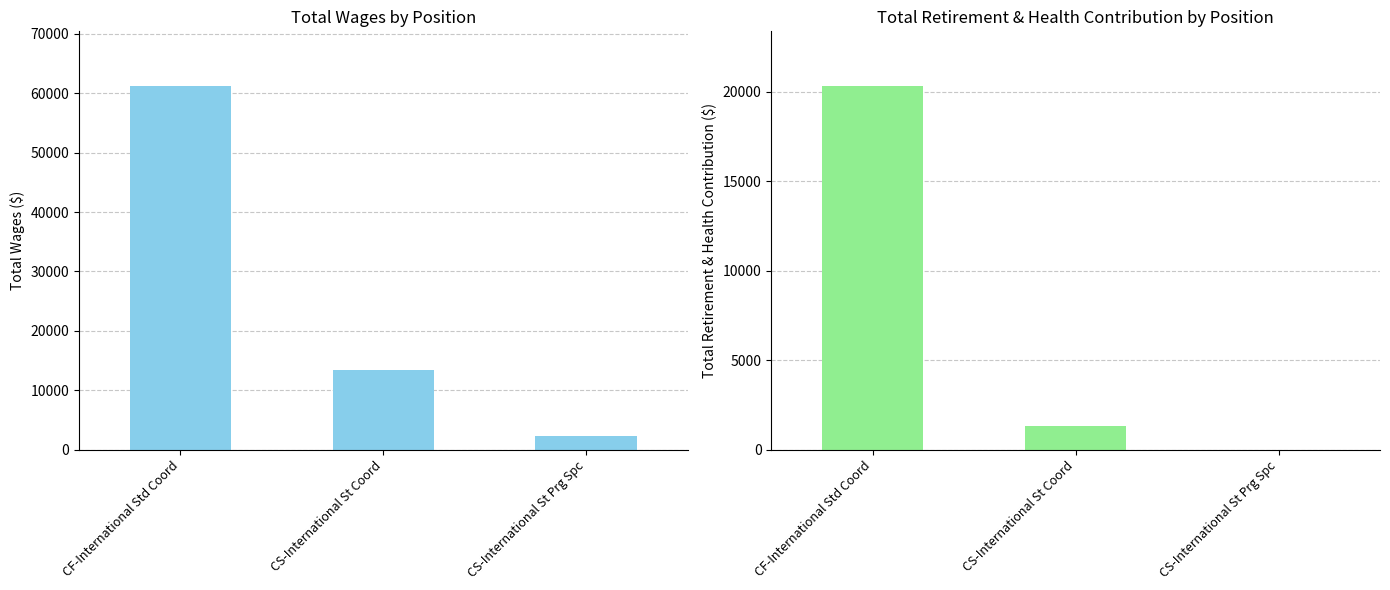

What position from the left is CS-International St Prg Spc?

3